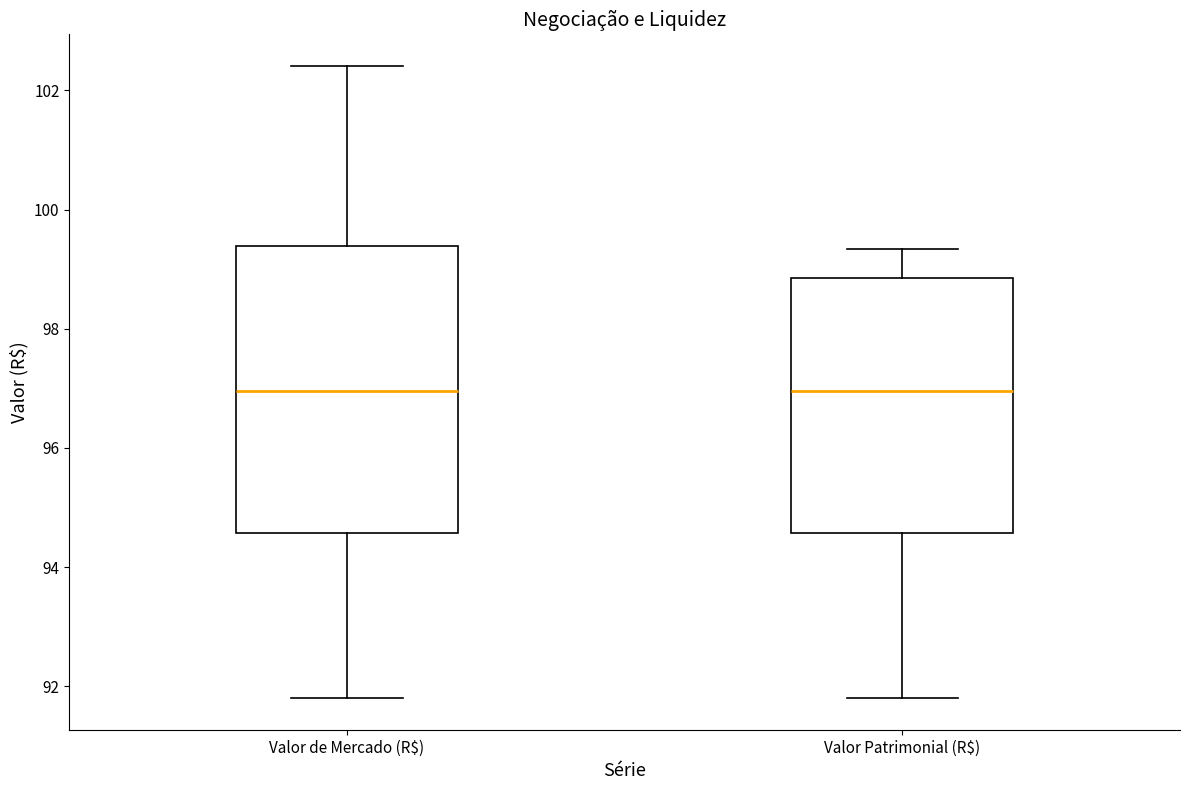

Reading left to right, transcribe this box plot: for each box, give where its median line is, the range the box spans, and where its two whiskers end, as read against the y-axis. The values are not printed on the chart, so give them approximately, as read against the axis.

Valor de Mercado (R$): median 97.0, box 94.6 to 99.4, whiskers 91.8 to 102.4
Valor Patrimonial (R$): median 97.0, box 94.6 to 98.8, whiskers 91.8 to 99.4